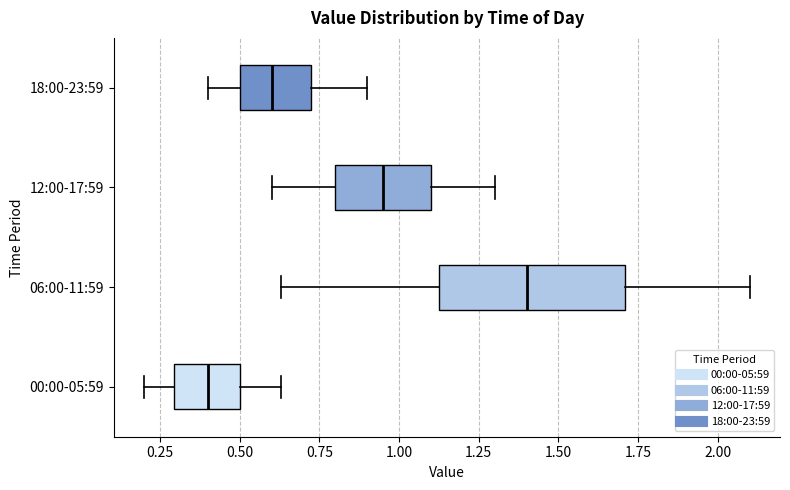

Reading bottom to top, read every box against the x-axis: the position of its median line, the range the box covers, and the ends of its whiskers. The values are not printed on the chart, so give them approximately, as read against the axis.

00:00-05:59: median 0.40, box 0.30 to 0.50, whiskers 0.20 to 0.65
06:00-11:59: median 1.40, box 1.15 to 1.70, whiskers 0.65 to 2.10
12:00-17:59: median 0.95, box 0.80 to 1.10, whiskers 0.60 to 1.30
18:00-23:59: median 0.60, box 0.50 to 0.75, whiskers 0.40 to 0.90